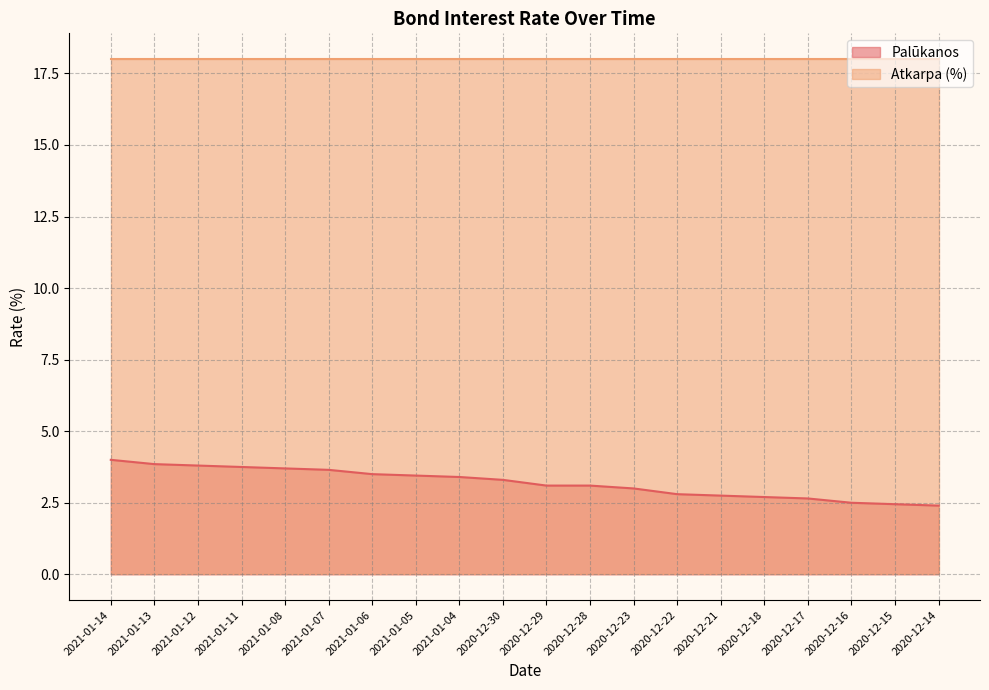

True or false: the data has more than 0 interior local peaks.

False